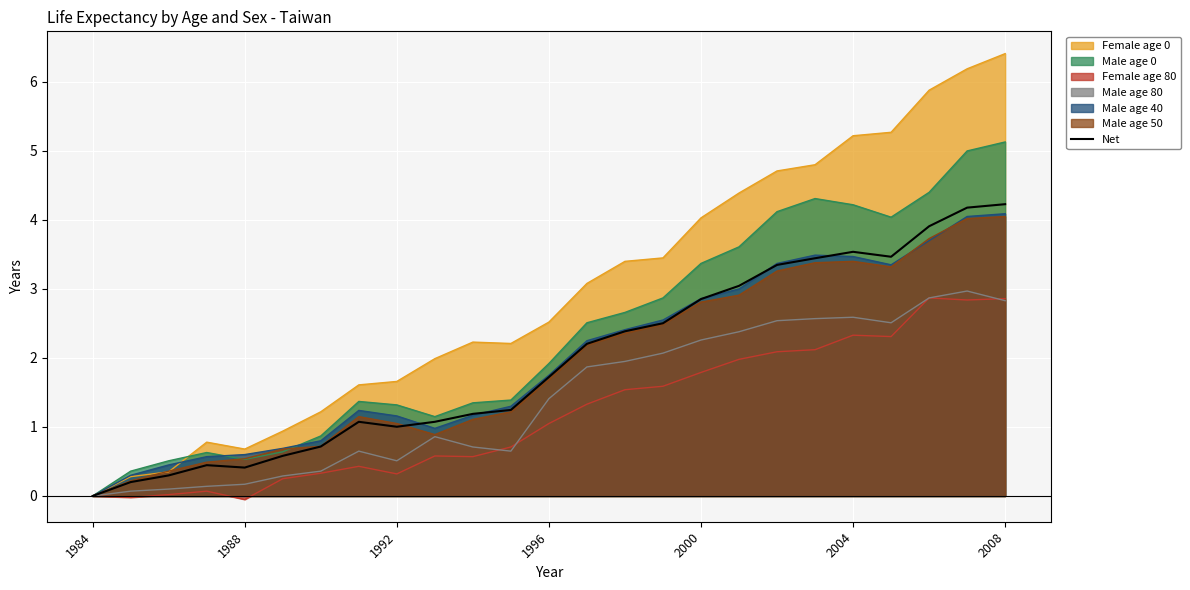

Where is the data nearest to the value 2?

13